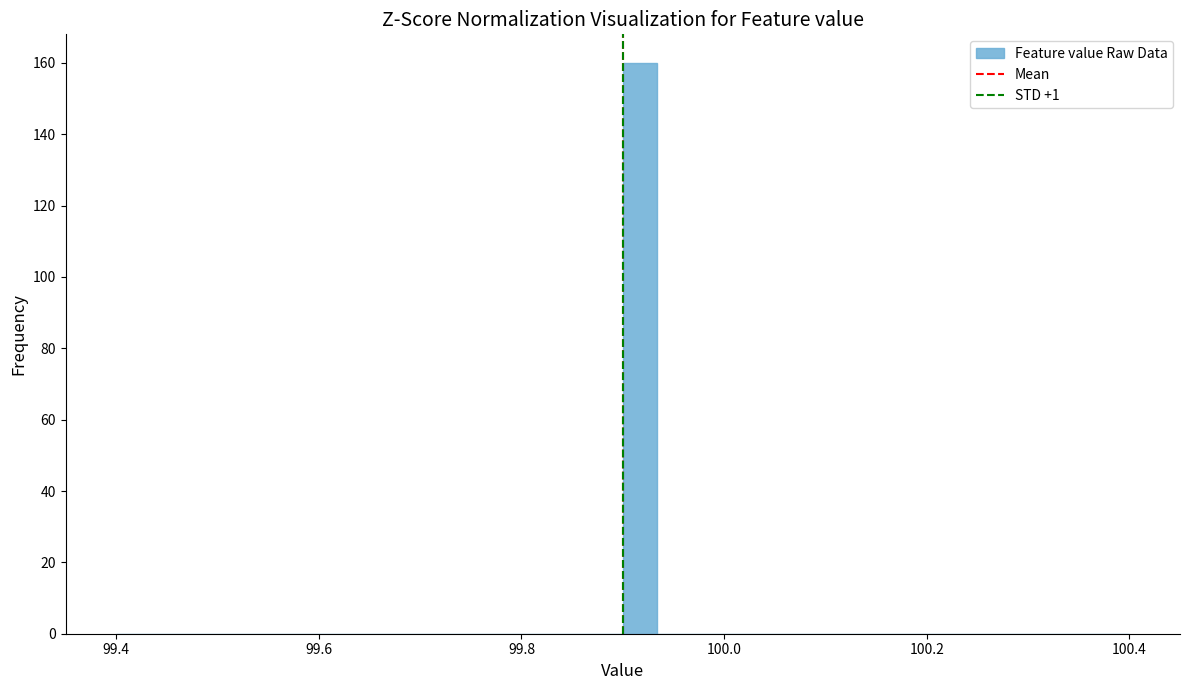

Read against the x-axis, roughly where is the centre of the tallest bar?

99.92